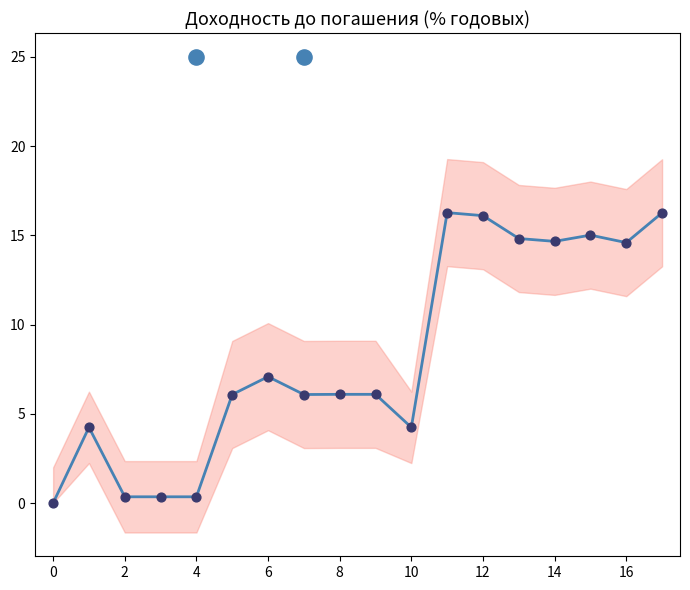

Which series contains the lowest Y value?

Доходность до погашения